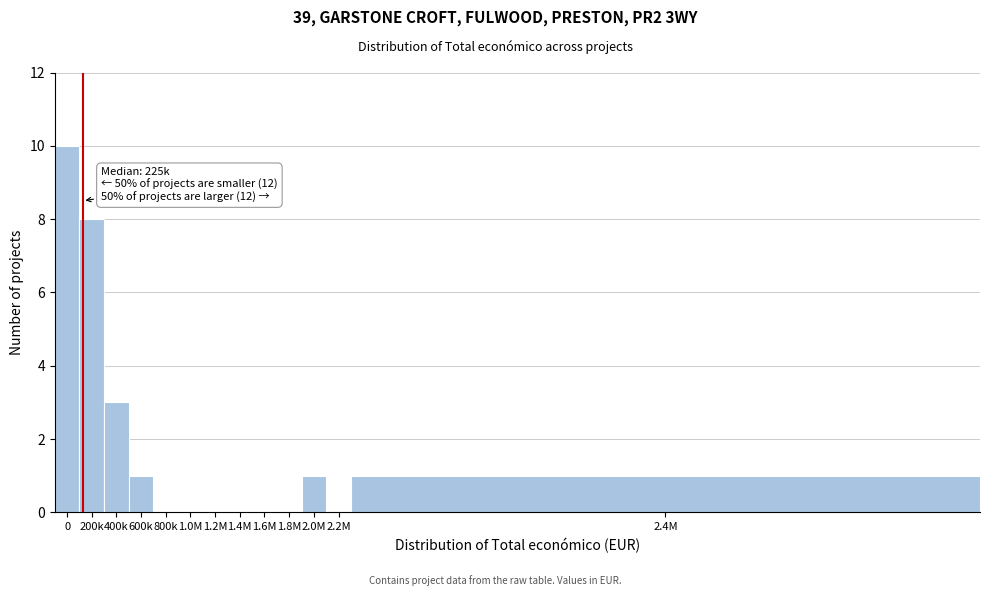

Reading left to right, transcribe all the data shown in this chart.

0=10	200k=8	400k=3	600k=1	800k=0	1.0M=0	1.2M=0	1.4M=0	1.6M=0	1.8M=0	2.0M=1	2.2M=0	2.4M=1